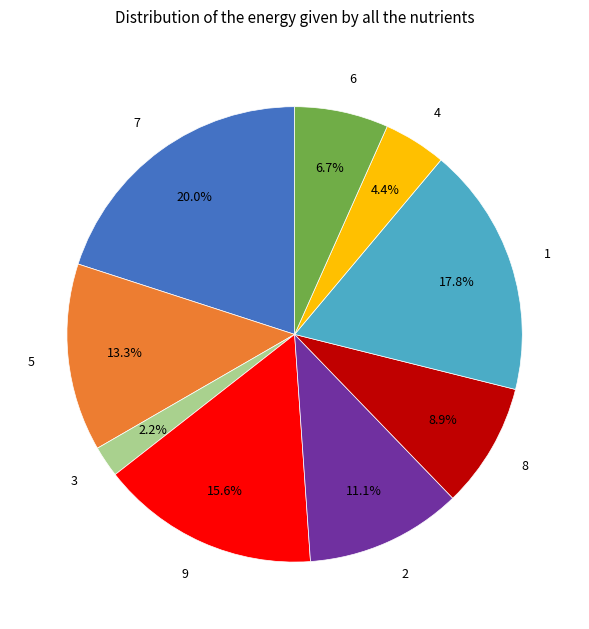

Is there any slice that represents more than half of the pie?

No